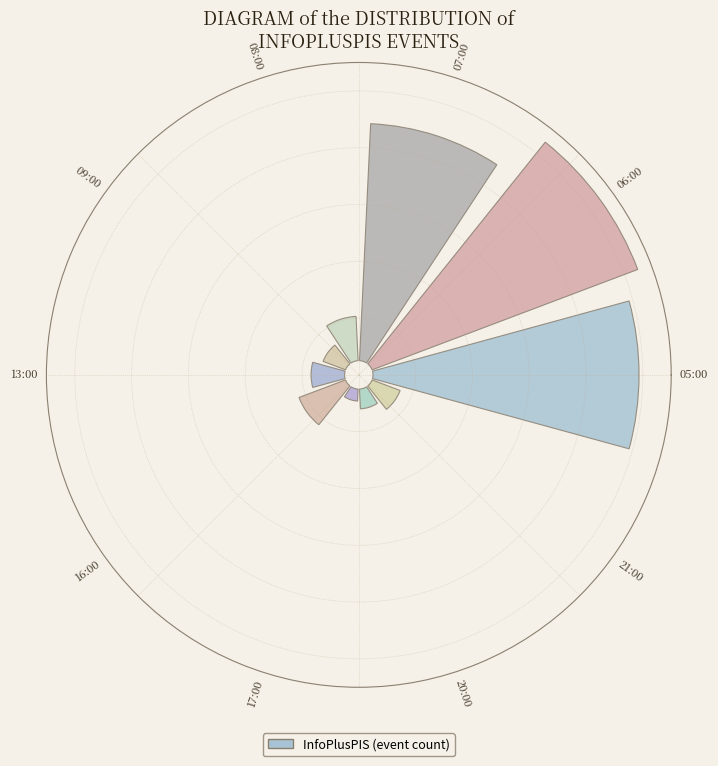

Which slice is the largest?

06:00